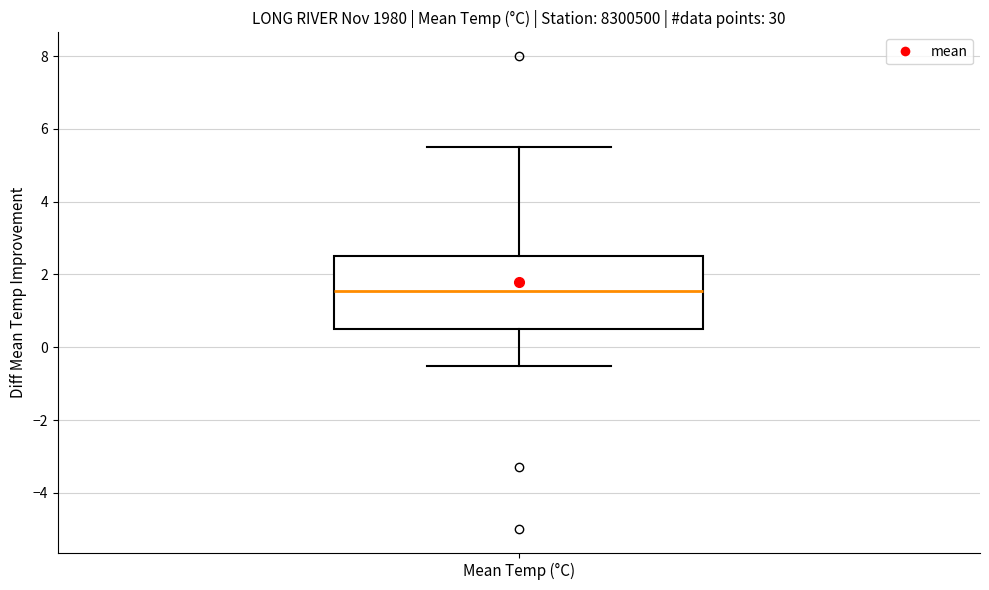

Read this box plot against the y-axis: the position of the median line, the range covered by the box, and the ends of both whiskers. The values are not printed on the chart, so give them approximately, as read against the axis.

median 1.6, box 0.6 to 2.6, whiskers -0.4 to 5.6